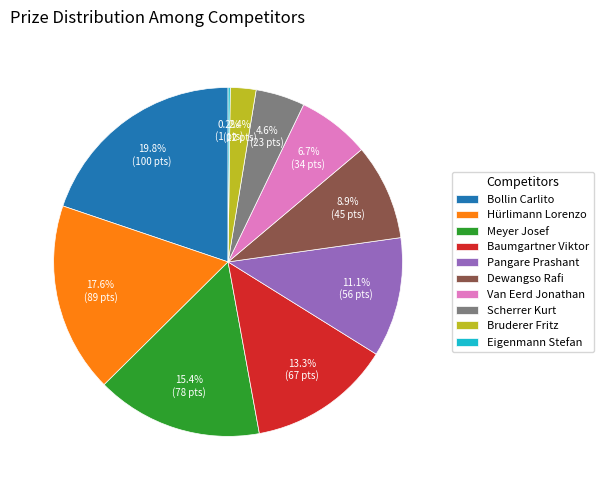

Which slice is the largest?

Bollin Carlito